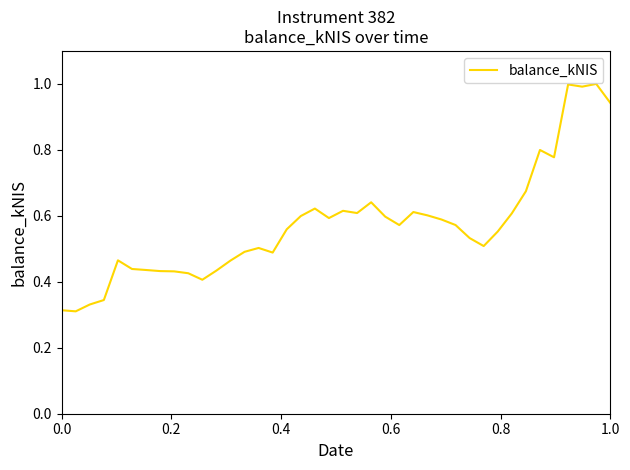

How many lines are shown in the chart?

1